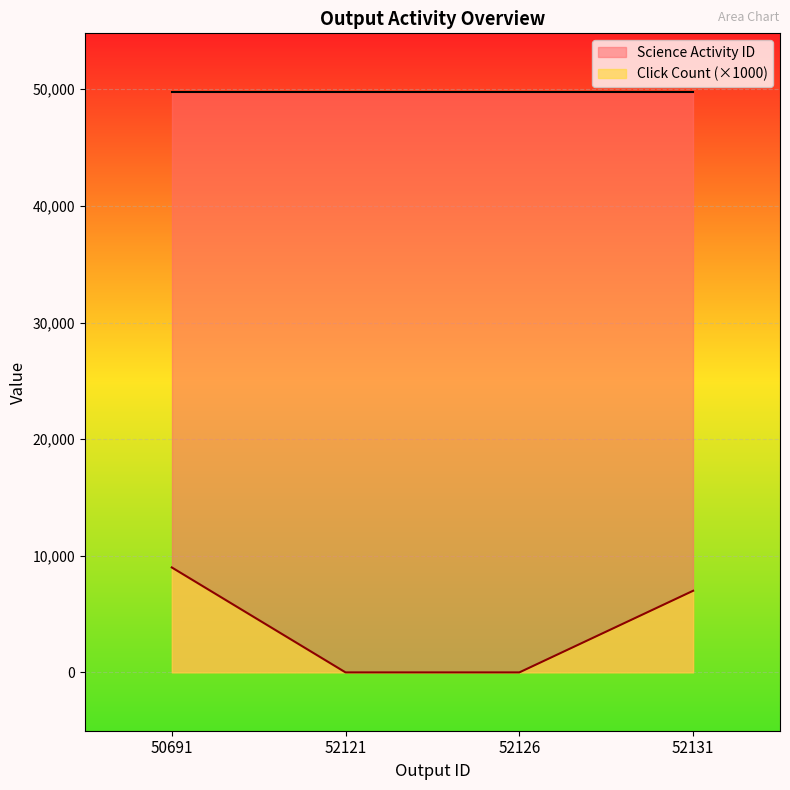

What is the maximum value shown in the chart?

49798